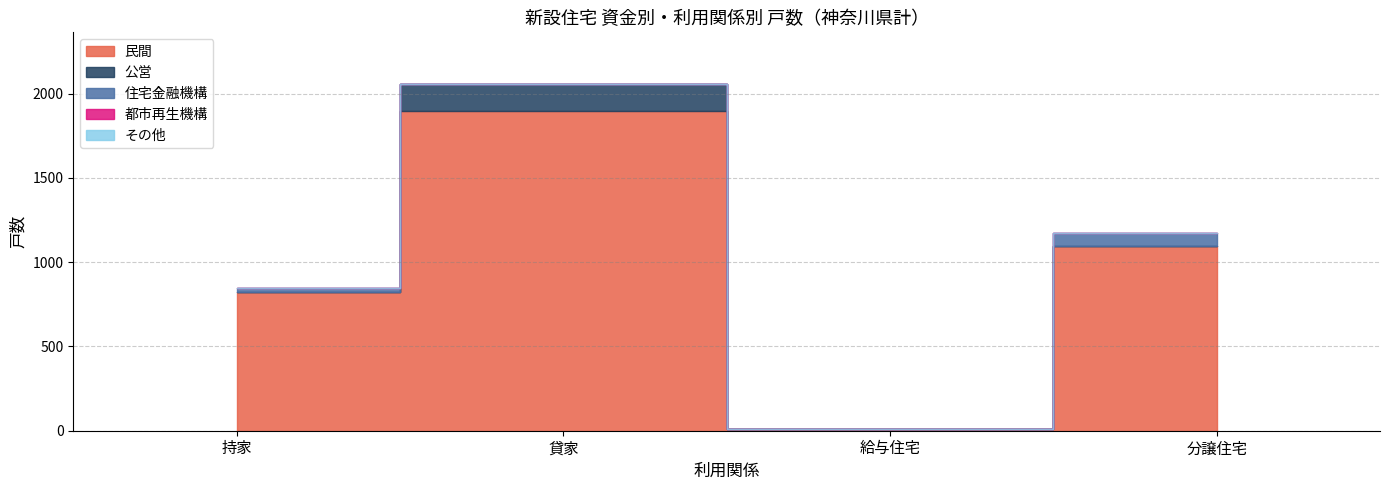

What is the greatest value displayed?

1896